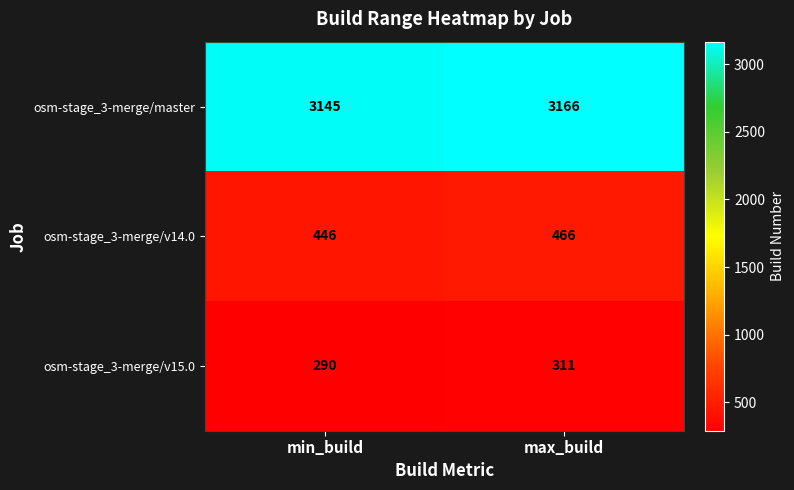

Is it true that osm-stage_3-merge/v14.0 equals 466 at max_build?

True